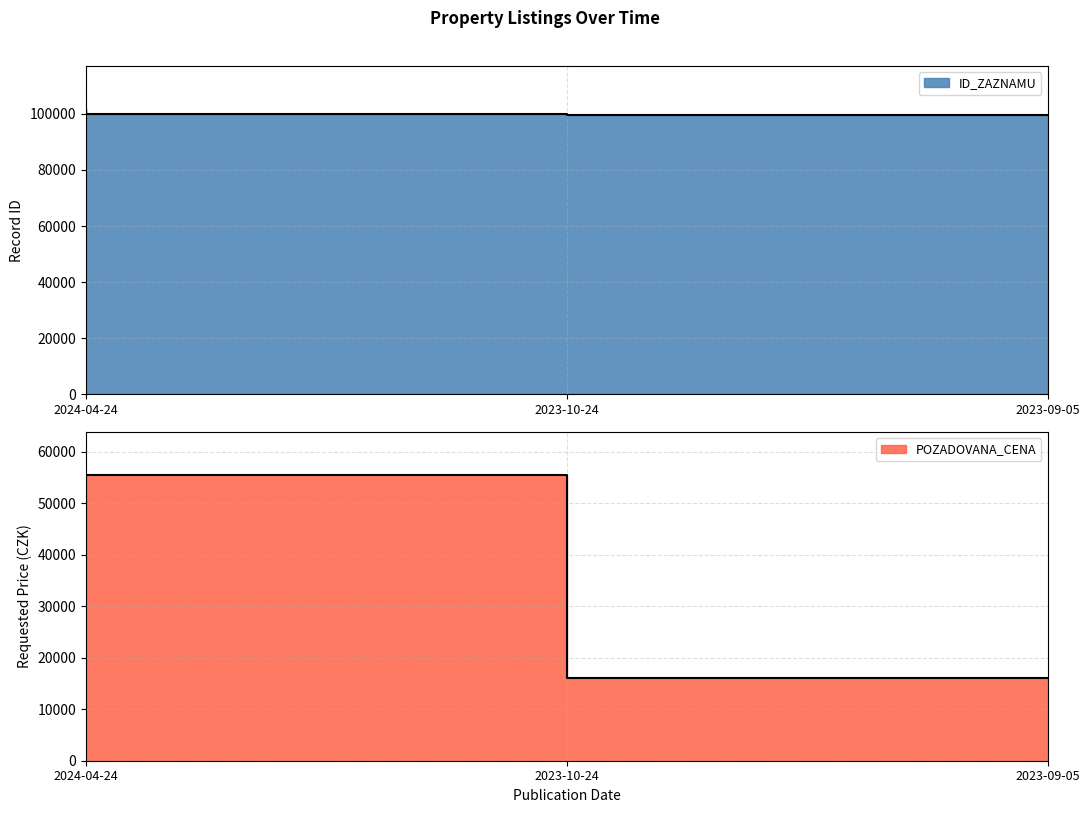

The ID_ZAZNAMU series shows 99549 at 2023-09-05. True or false?

True